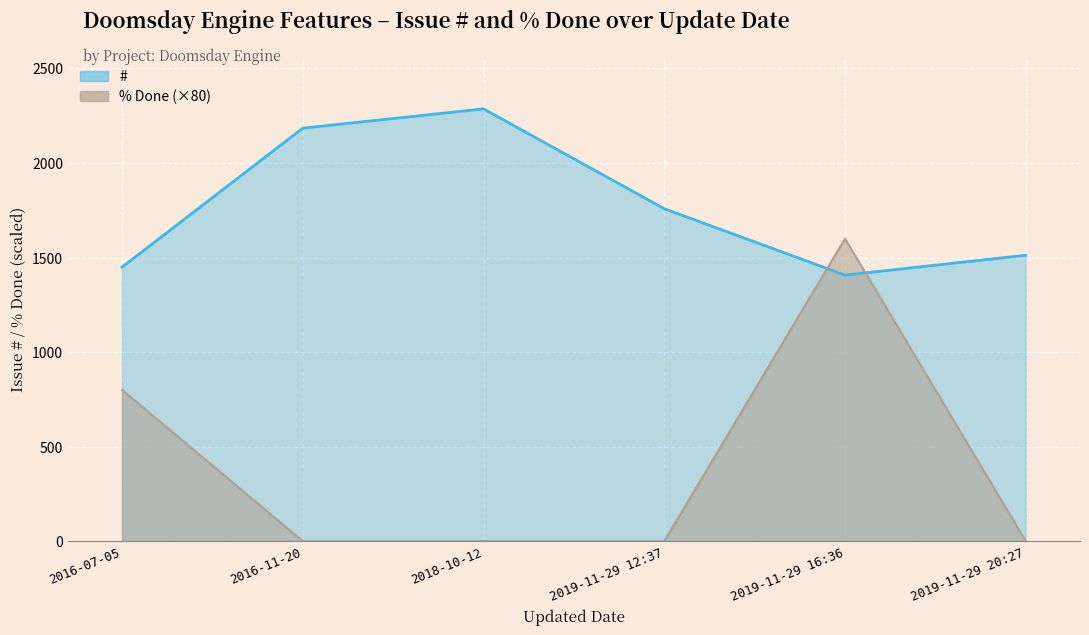

At 2019-11-29 16:36, list the series in order from largest to smallest.

% Done, #